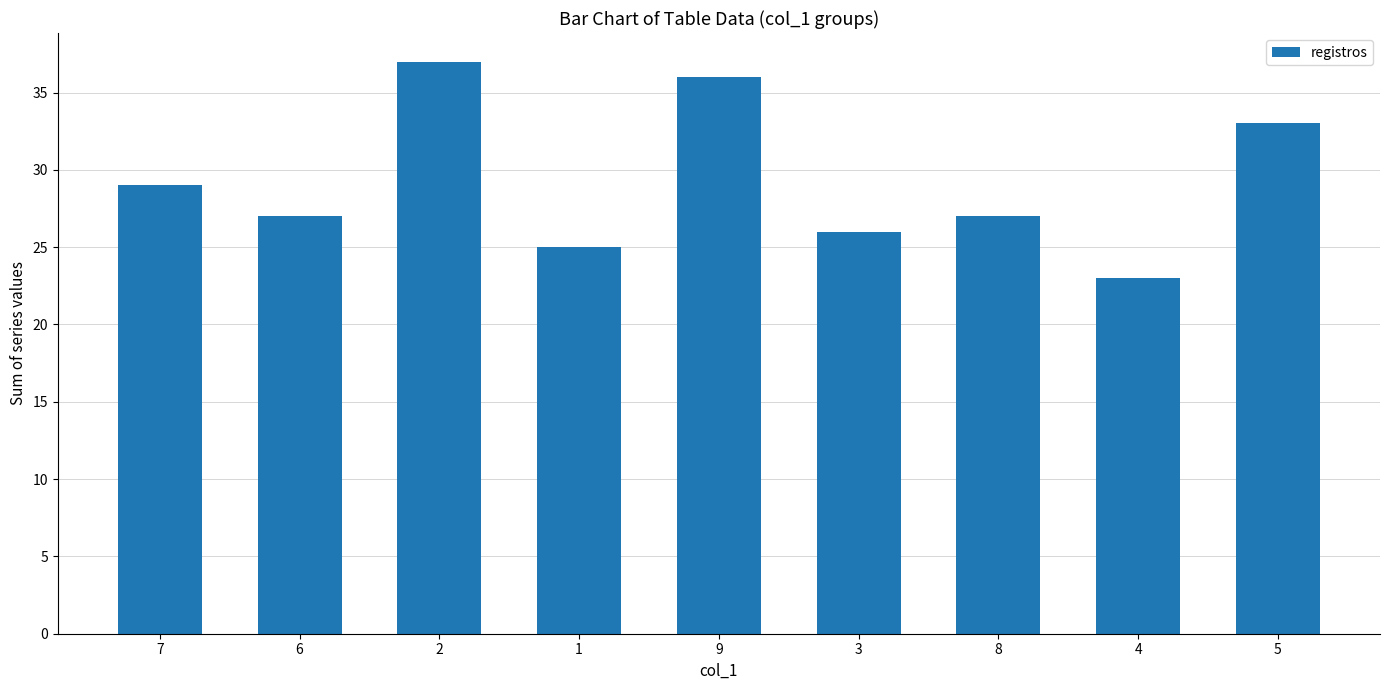

Reading left to right, transcribe all the data shown in this chart.

29	27	37	25	36	26	27	23	33